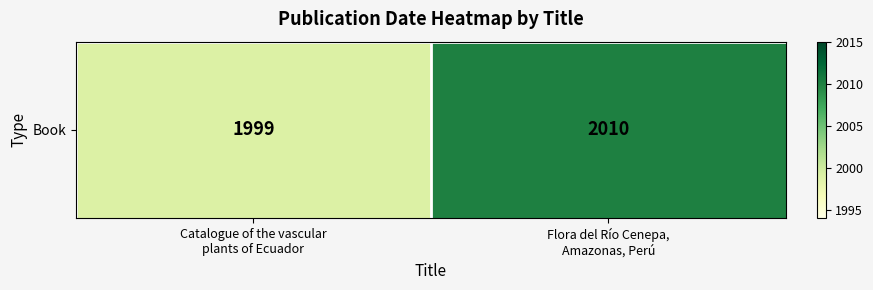

Reading left to right, transcribe all the data shown in this chart.

1999	2010